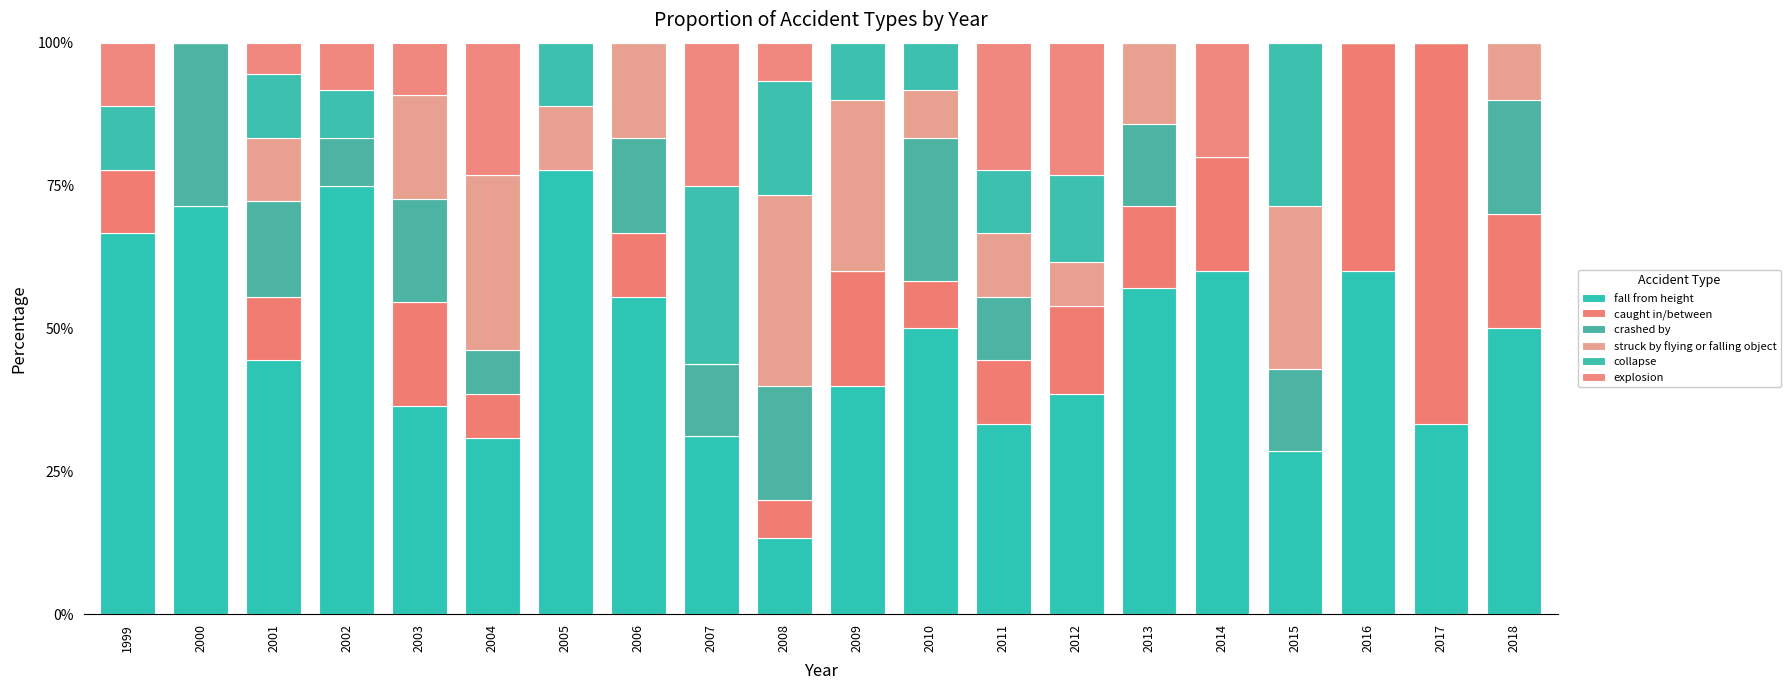

Which series has the widest spread of values?

caught in/between